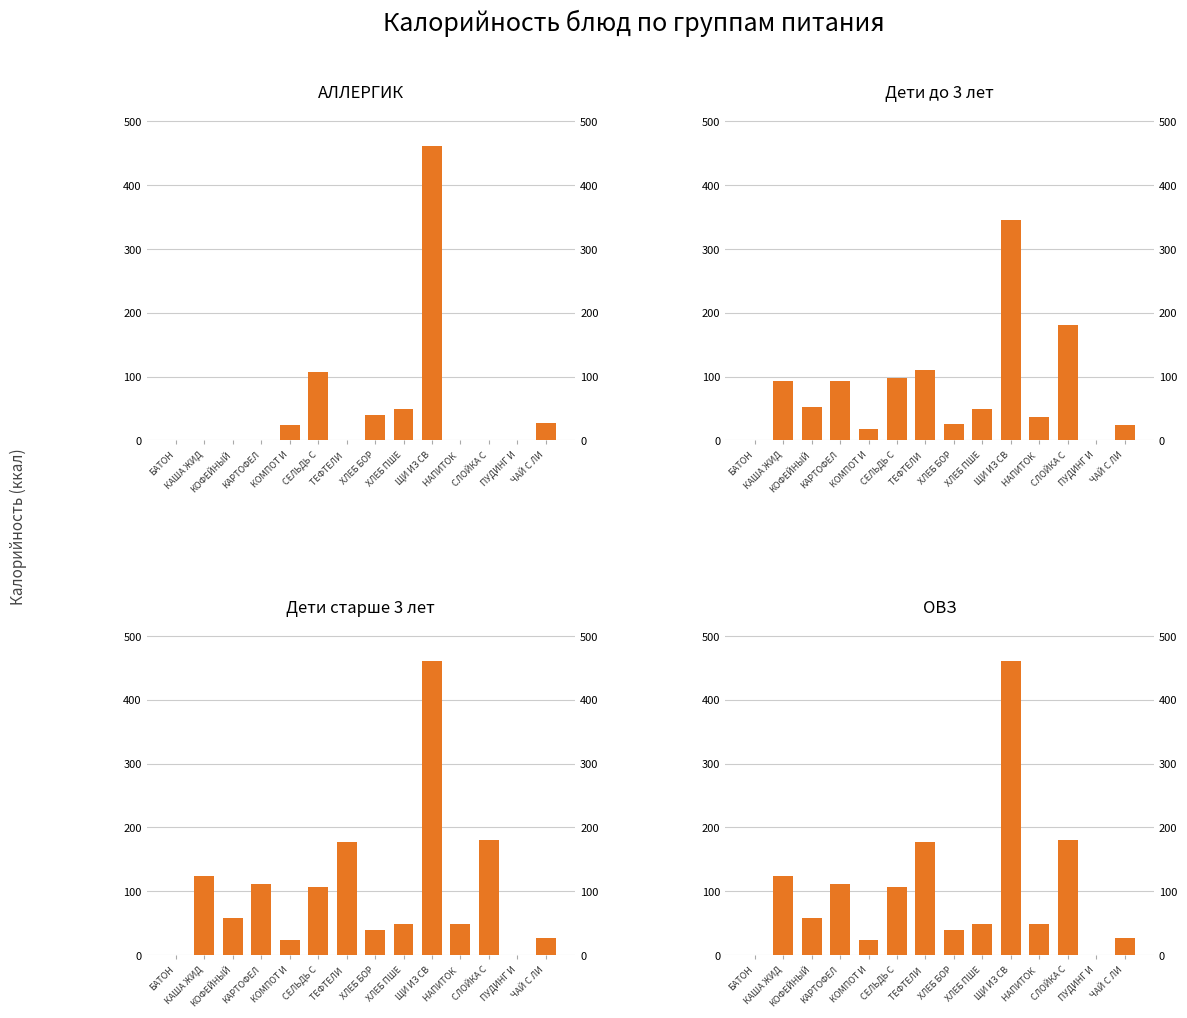

What is the difference between the second highest and minimum values in the АЛЛЕРГИК series?

107.4